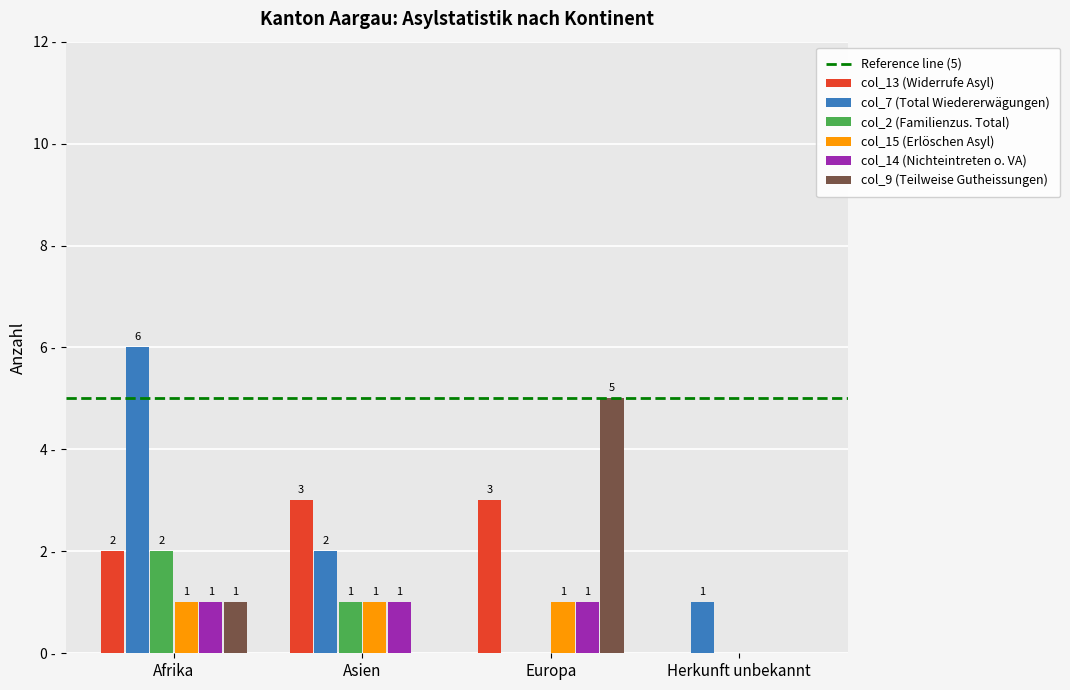

Where is col_2 (Familienzus. Total) nearest to the value 1?

Asien